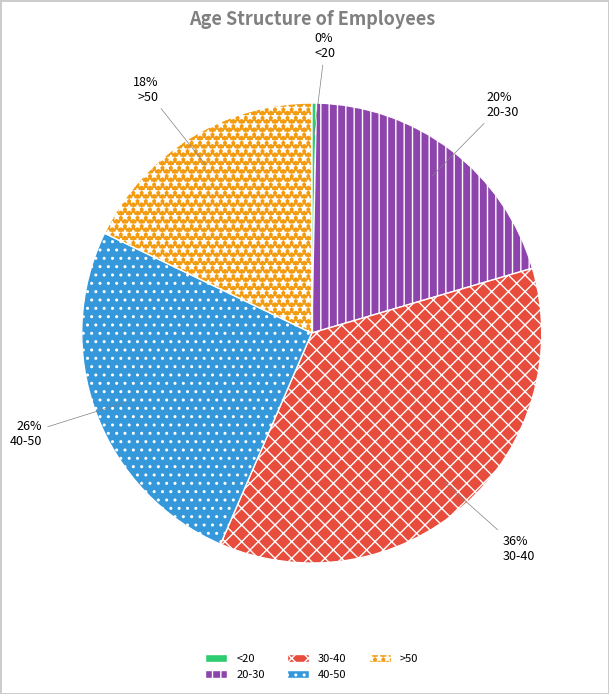

How many slices are in this pie chart?

5